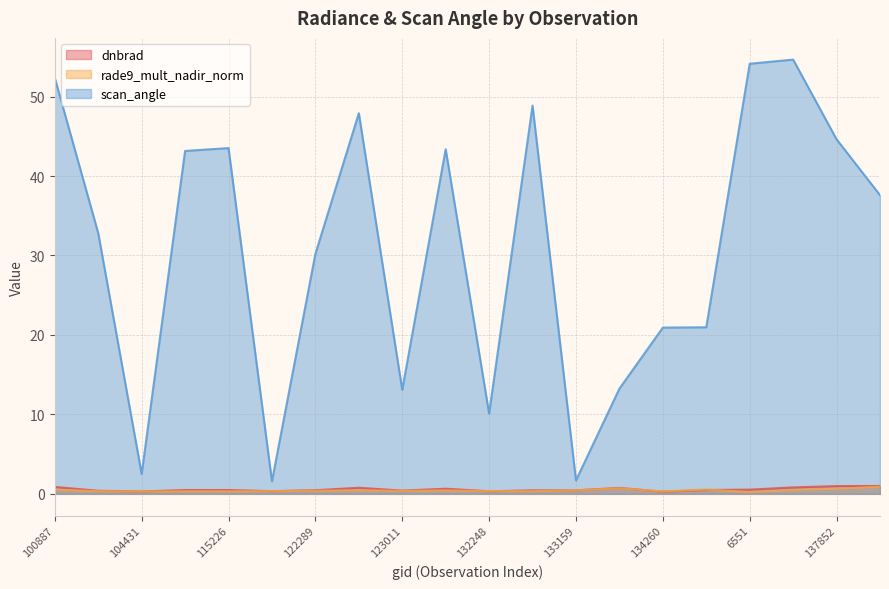

True or false: scan_angle has a value of 51.6 at 122289.

False